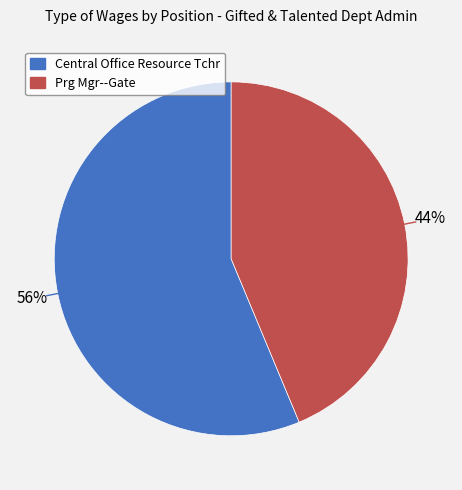

Rank the categories by value from highest to lowest.

Central Office Resource Tchr, Prg Mgr--Gate